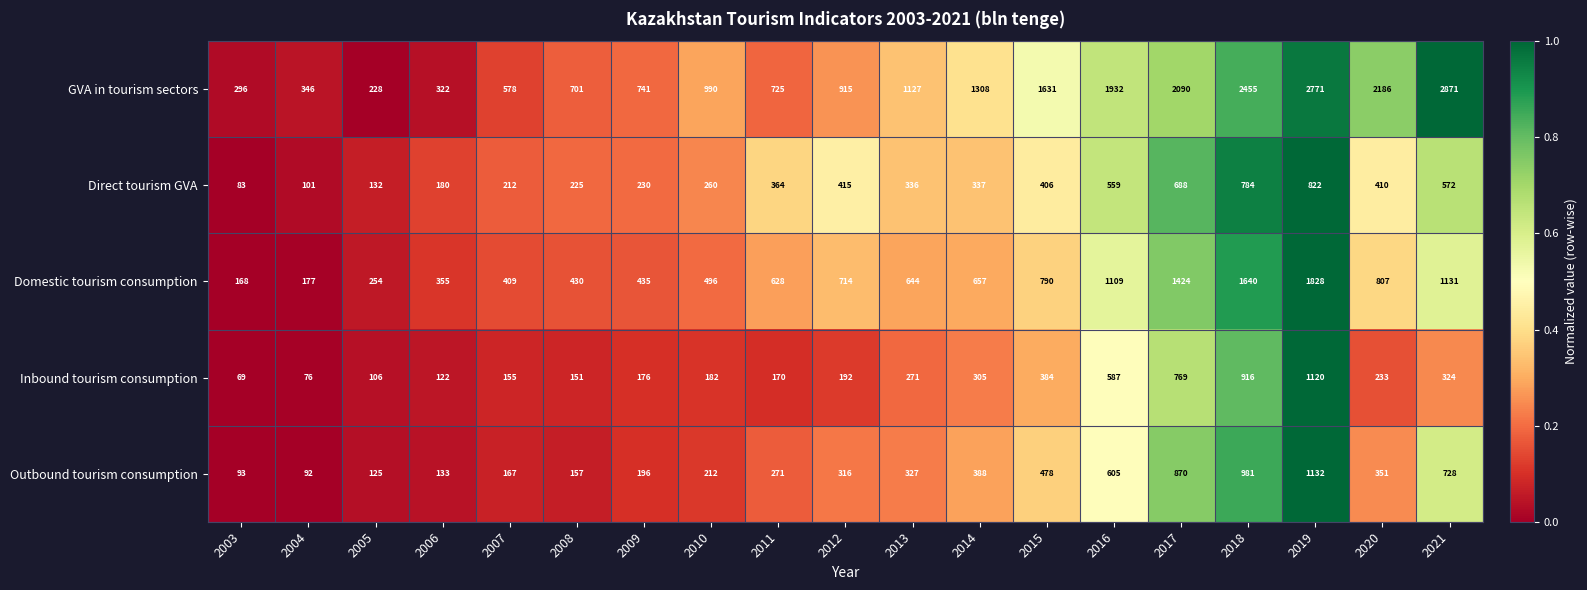

List the series in order of their peak value, lowest first.

Direct tourism GVA, Inbound tourism consumption, Outbound tourism consumption, Domestic tourism consumption, GVA in tourism sectors